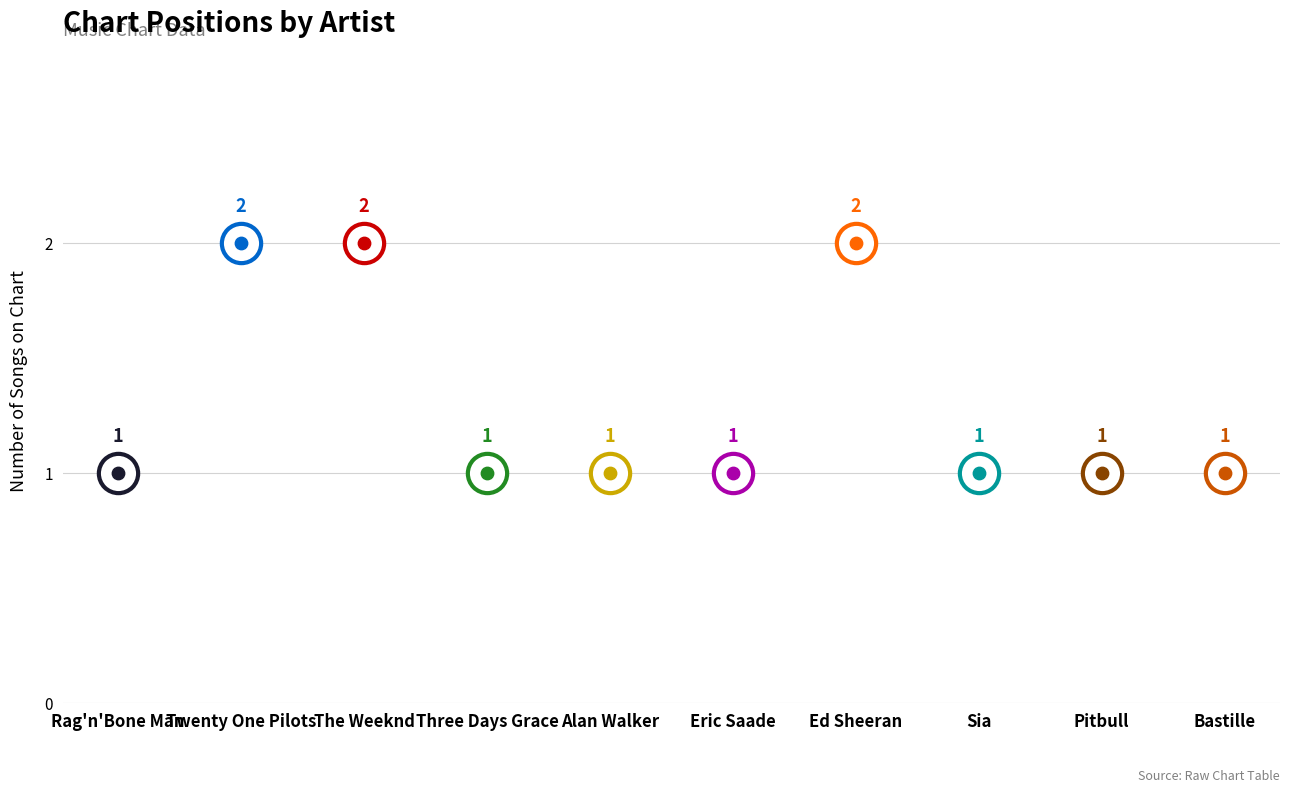

What is the ratio of the value at Pitbull to the value at Three Days Grace?

1.0